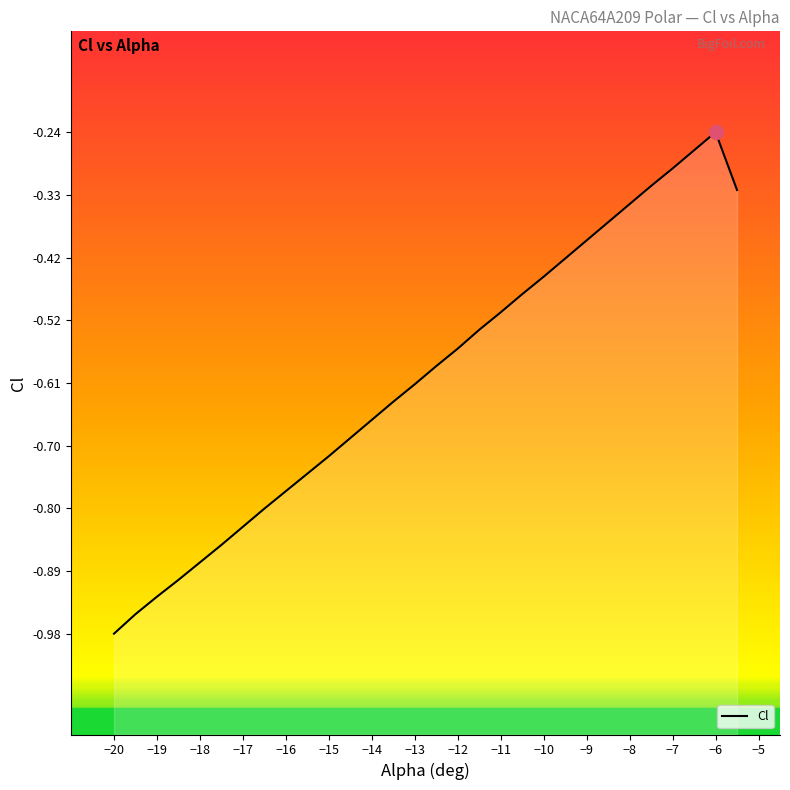

Is it true that the value at 17 is -0.2?

False